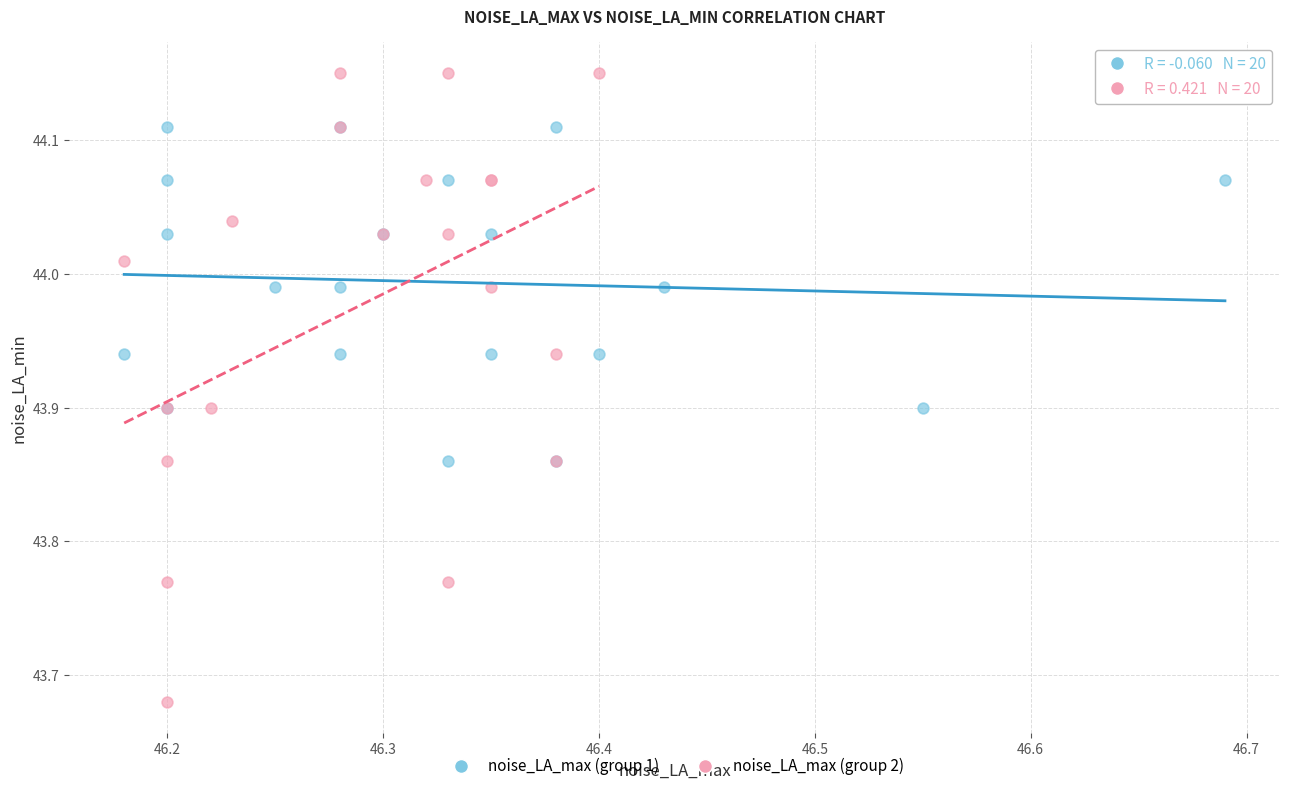

Which series has the widest spread of Y values?

noise_LA_max (group 2)